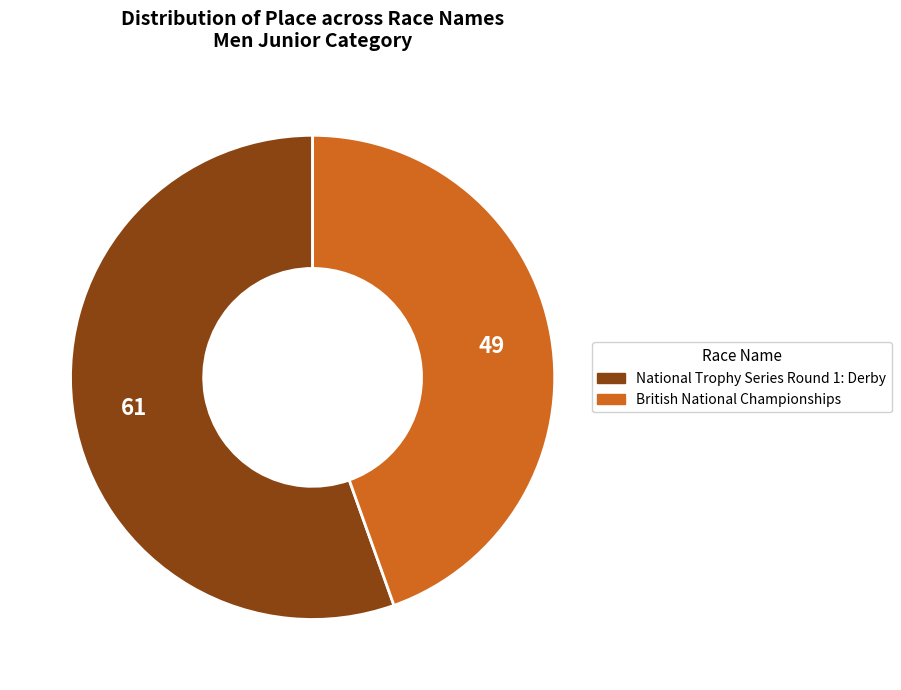

How many slices are in this pie chart?

2